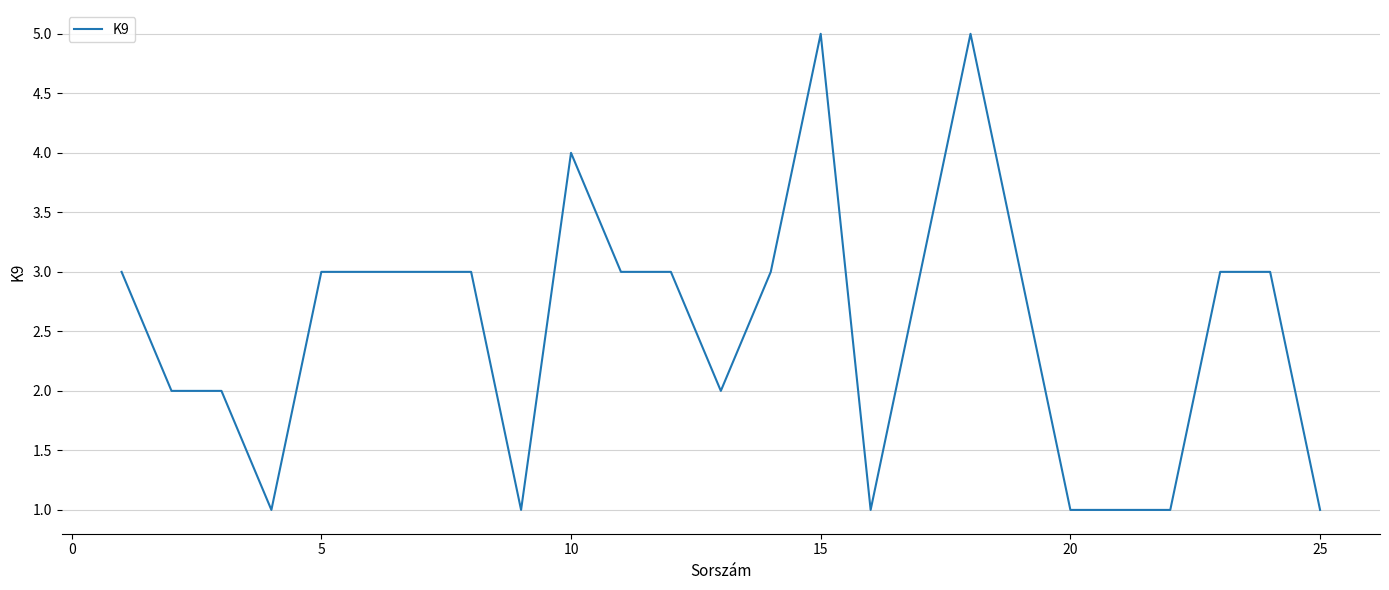

What is the difference between the maximum and minimum values?

4